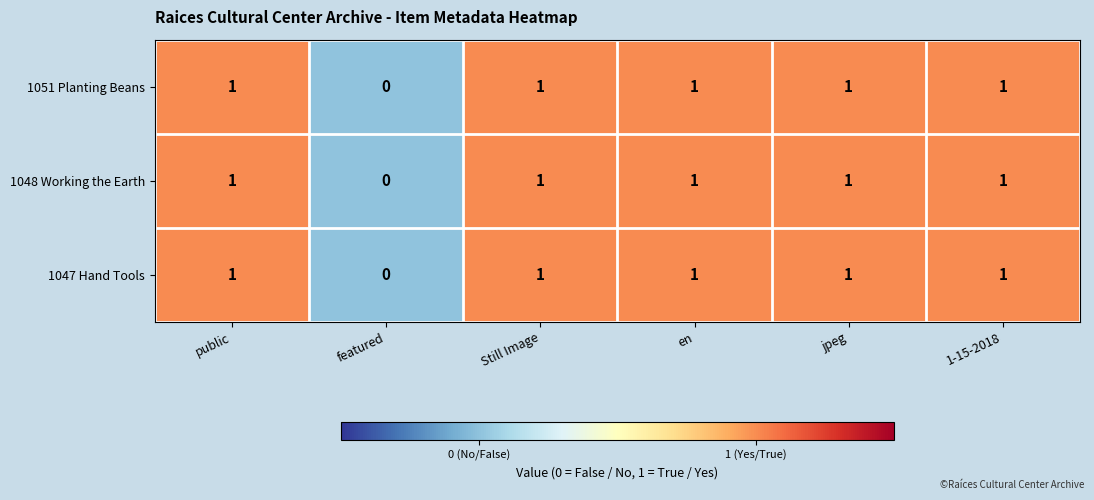

How many 1047 Hand Tools values are between 1 and 2?

5